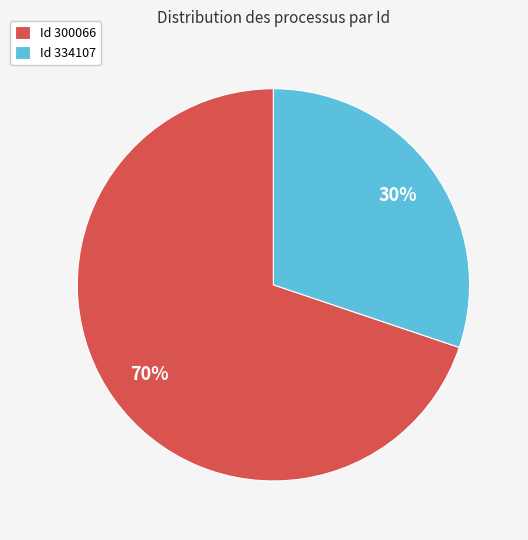

Which category has the smallest portion of the pie?

Id 334107